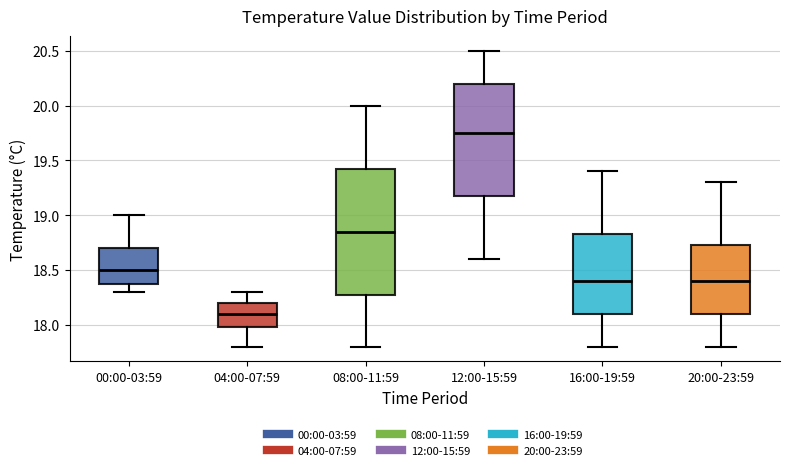

Which box has the lowest median line?

04:00-07:59